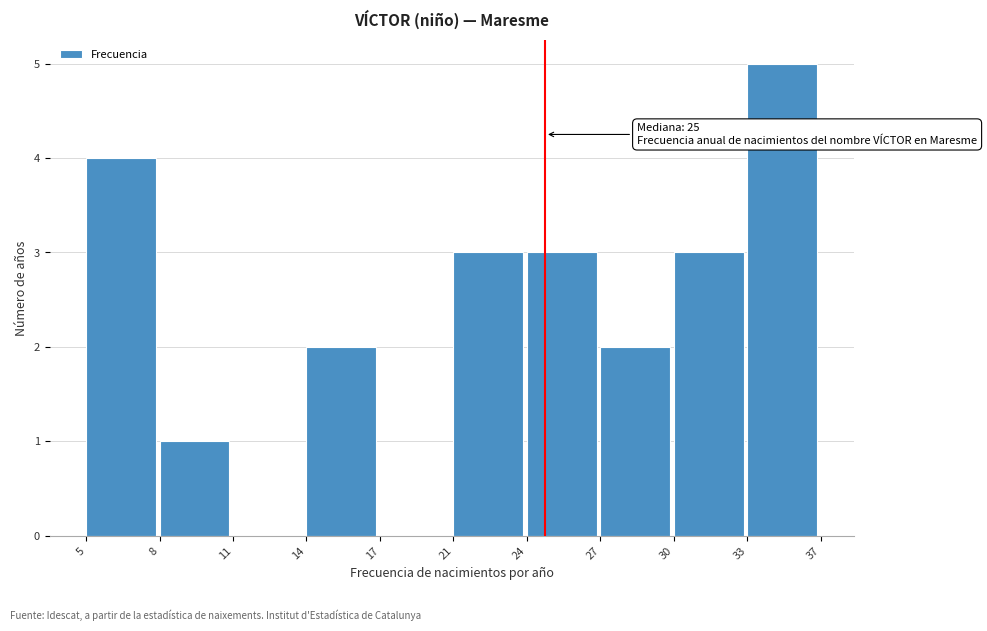

Reading left to right, transcribe all the data shown in this chart.

5=4	8=1	11=0	14=2	17=0	21=3	24=3	27=2	30=3	33=5